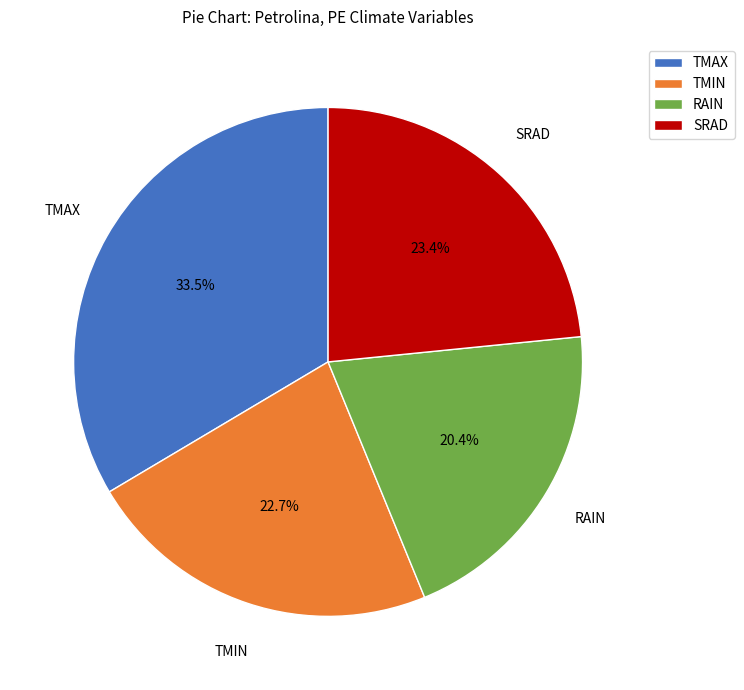

What is the largest slice in the pie chart?

TMAX